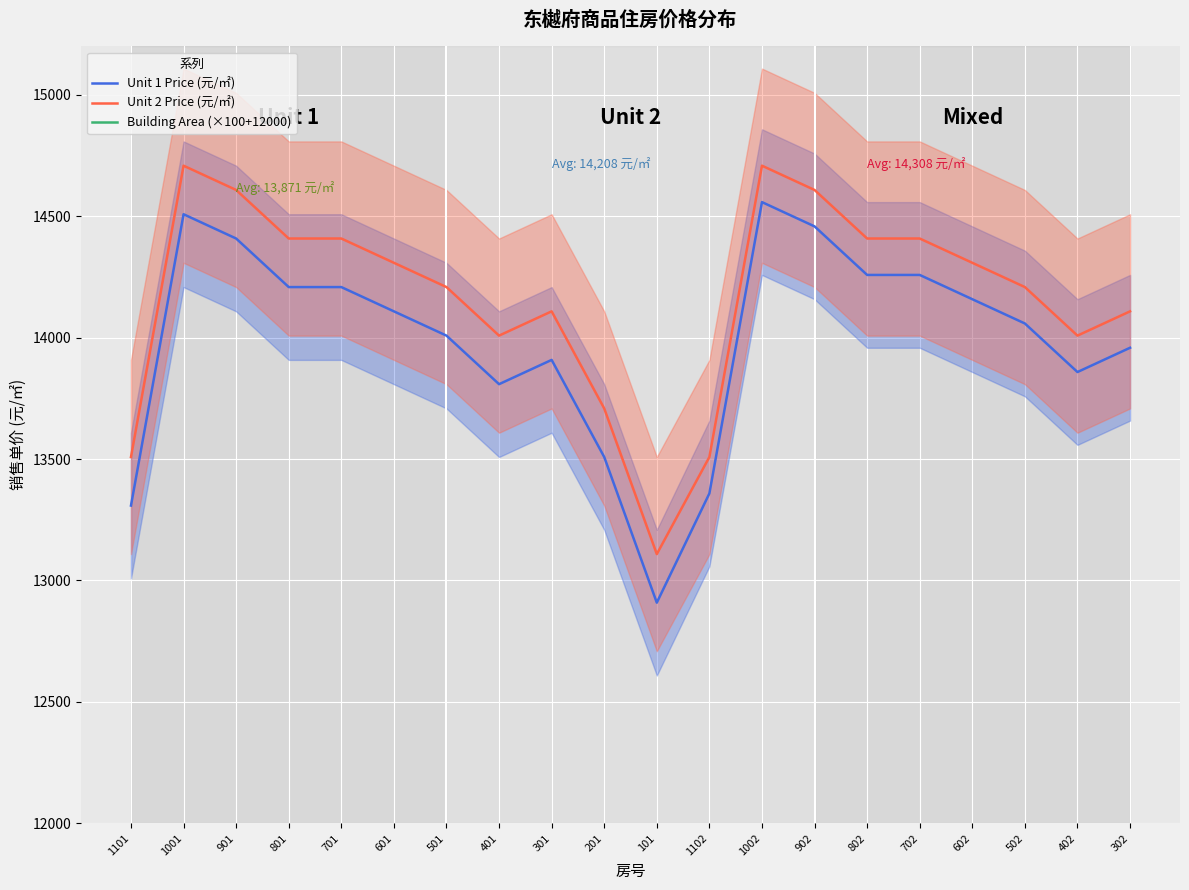

What position from the right is 601?

15